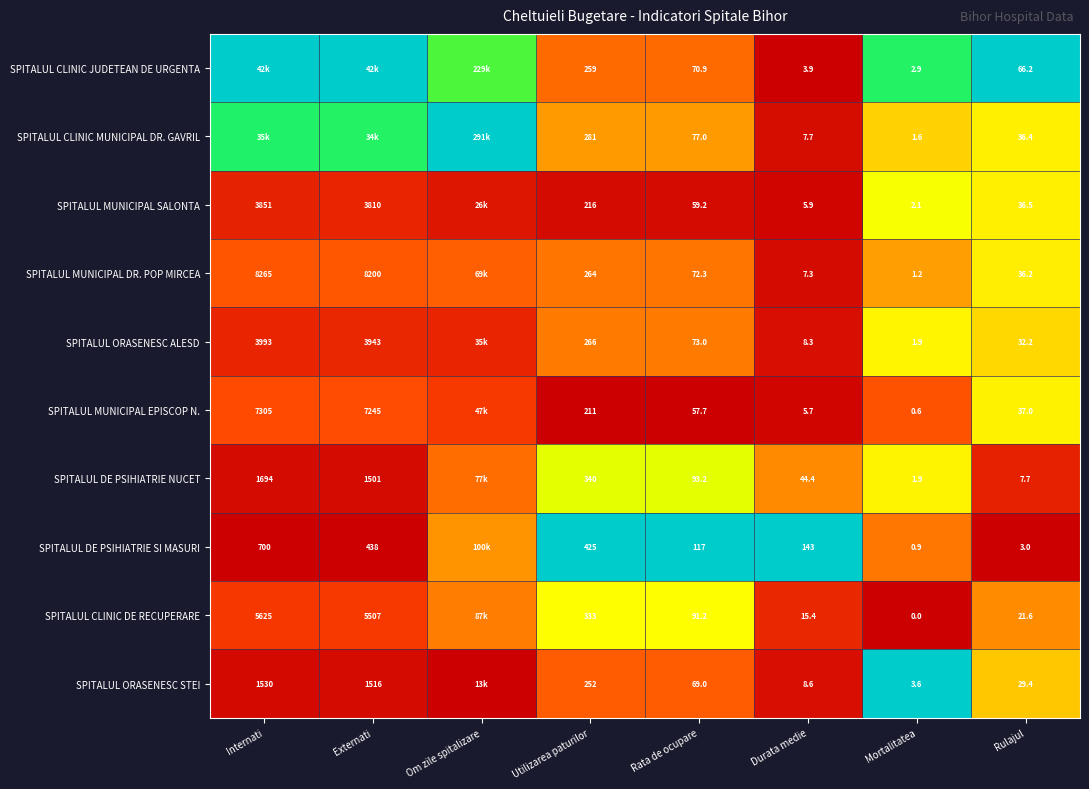

Is the value of SPITALUL ORASENESC ALESD at Mortalitatea greater than the value of SPITALUL ORASENESC STEI at Durata medie?

No